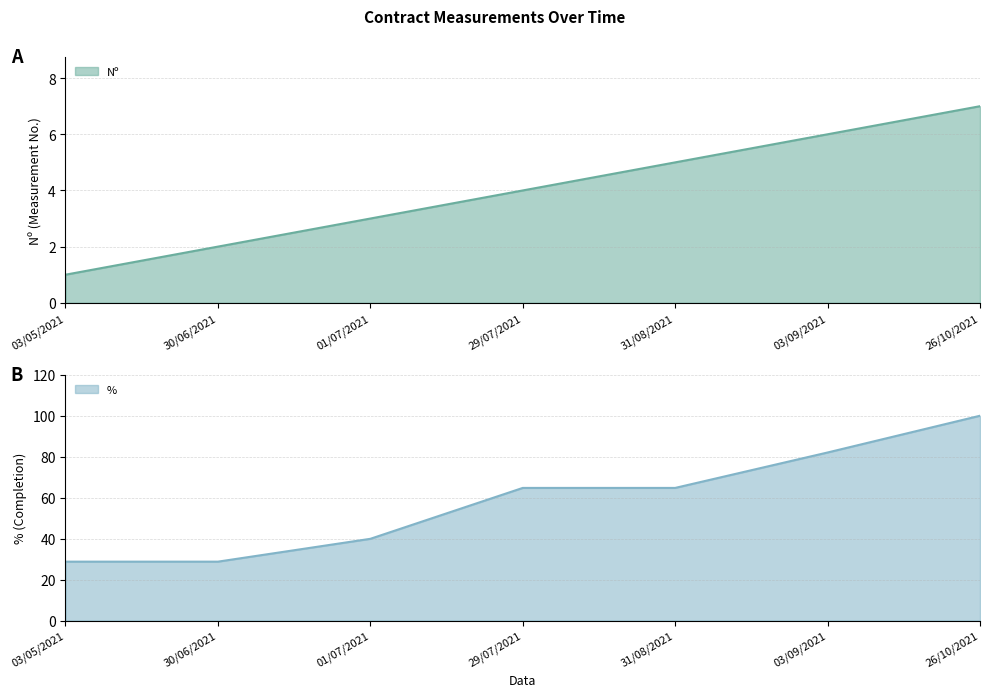

Where is % nearest to the value 64?

29/07/2021